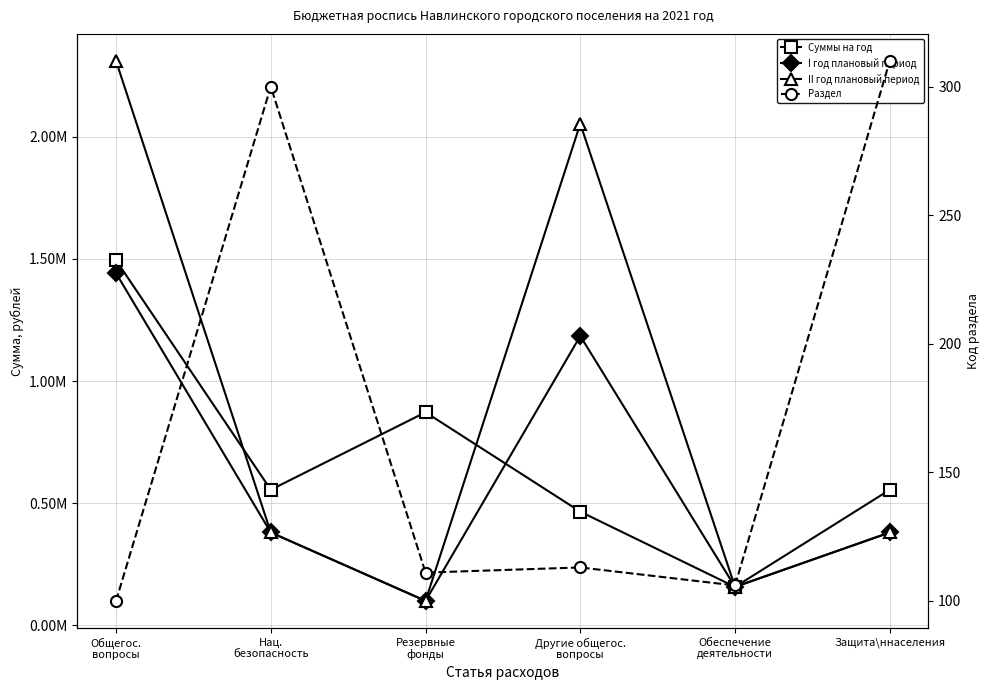

At which category is the sum across all series the highest?

Общегос.
вопросы